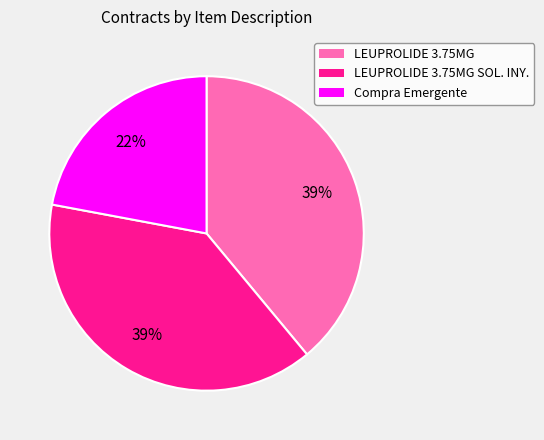

The LEUPROLIDE 3.75MG slice represents 32% of the pie. True or false?

False